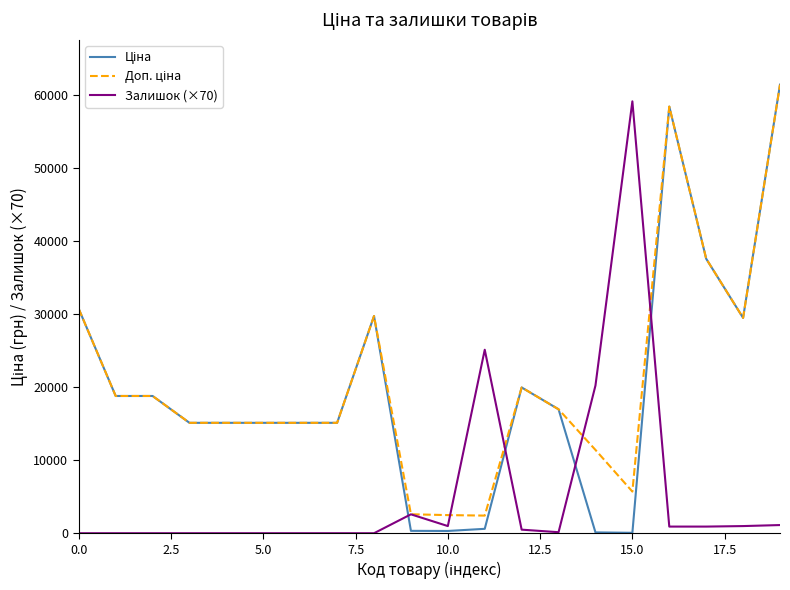

What is the greatest value displayed?

61434.3